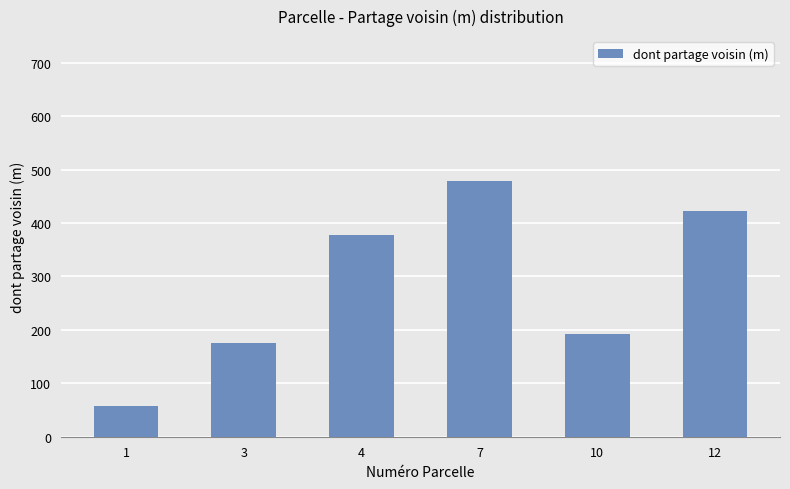

What is the greatest value displayed?

478.0